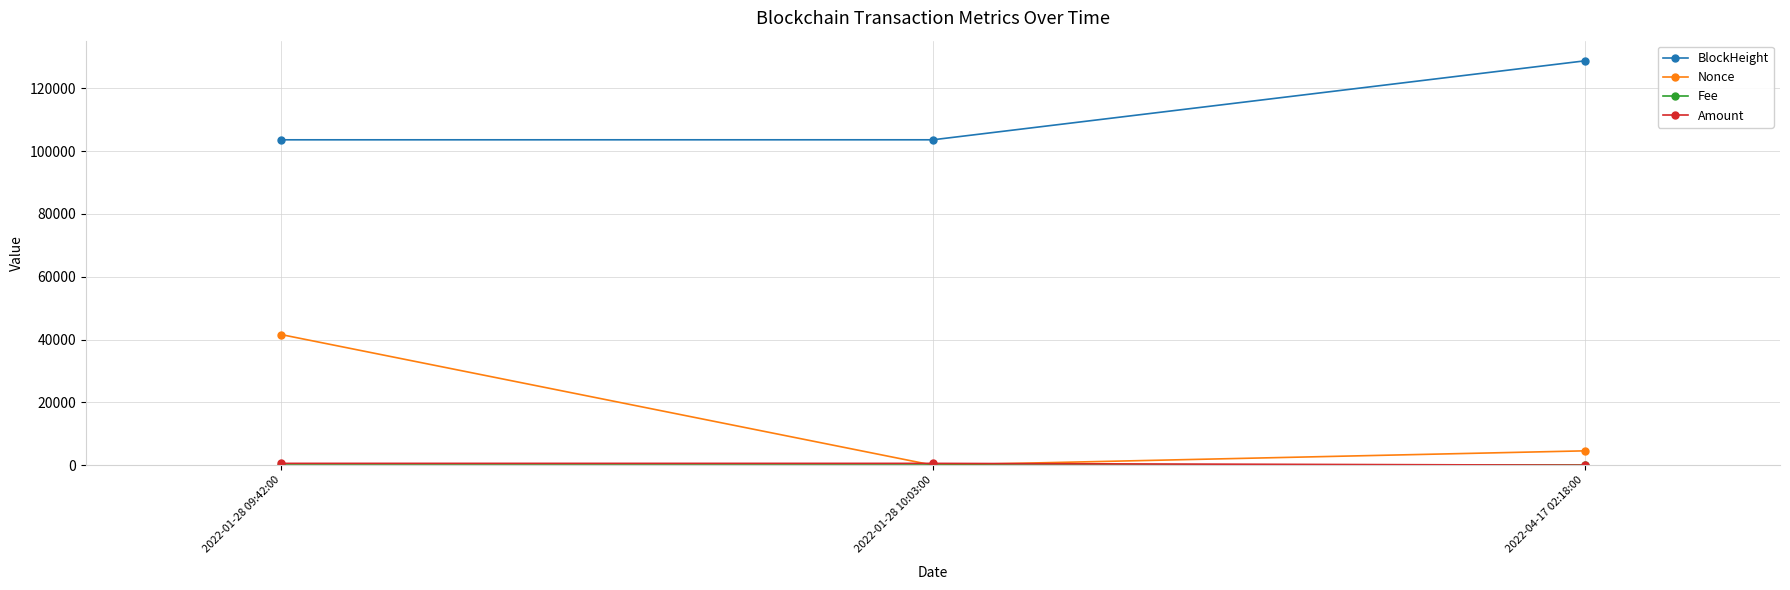

At which category is the sum across all series the highest?

2022-01-28 09:42:00